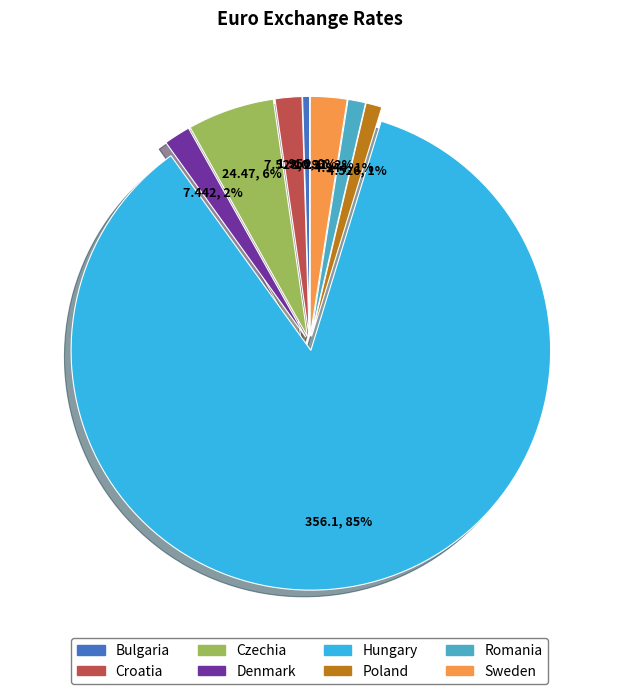

Between Poland and Denmark, which is larger?

Denmark